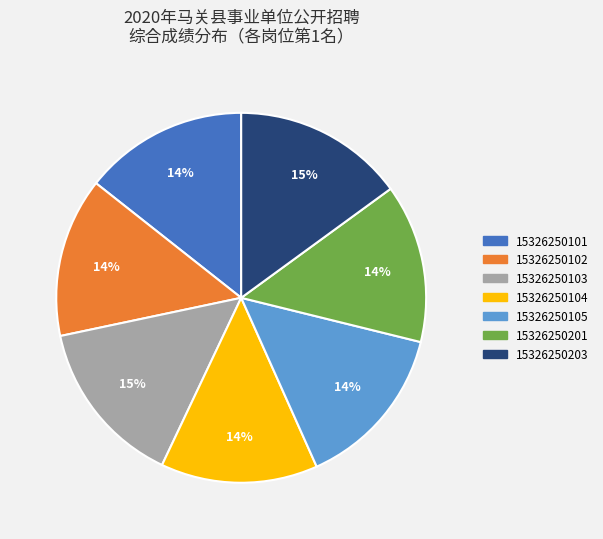

To the nearest percent, what portion does 15326250102 represent?

14%